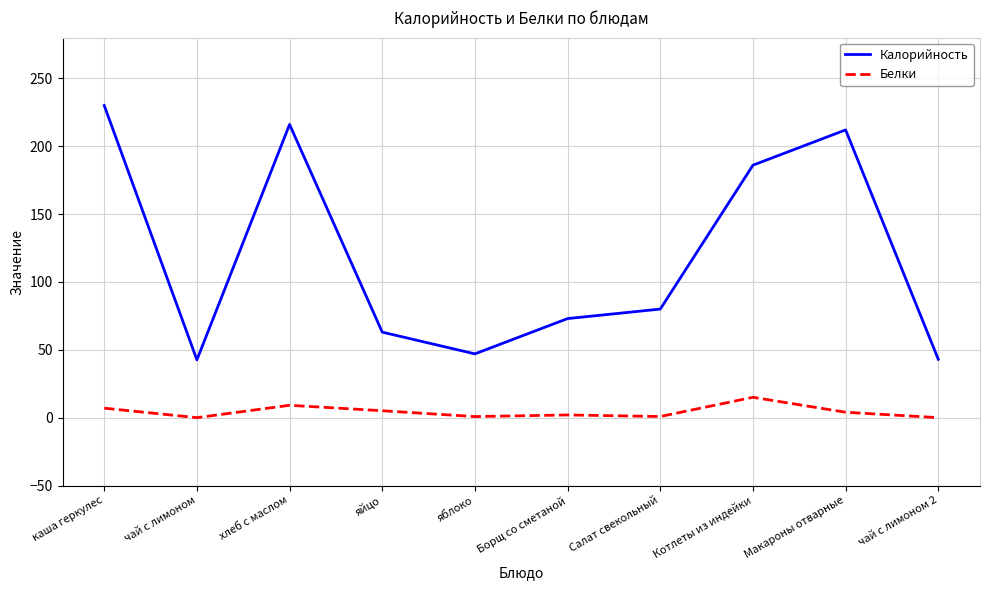

True or false: Калорийность and Белки cross at least once.

False